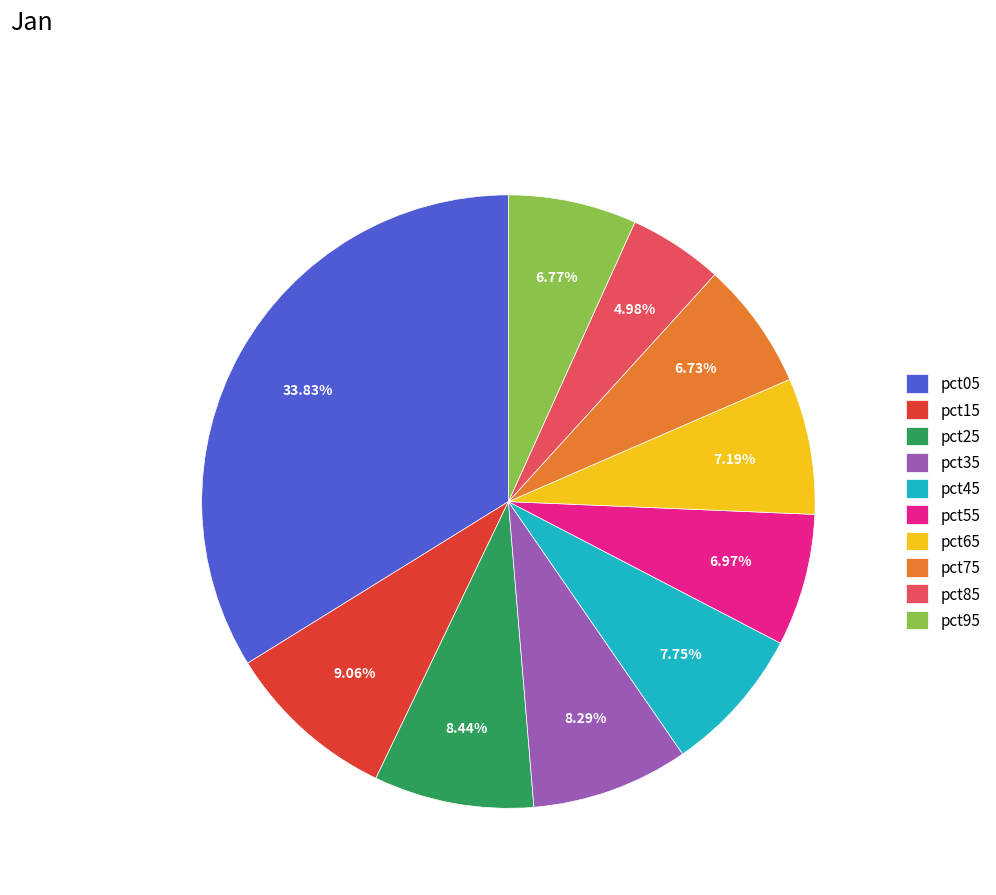

What portion of the pie excludes pct95?

93.2%